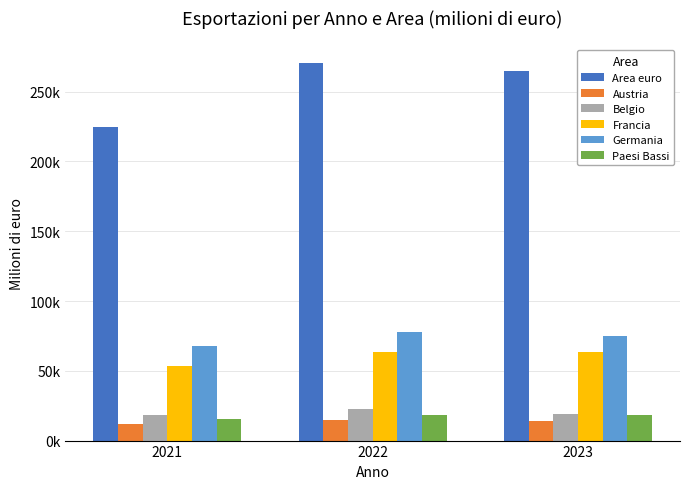

What is the sum of the Austria values at 2021 and 2022?

26082.6